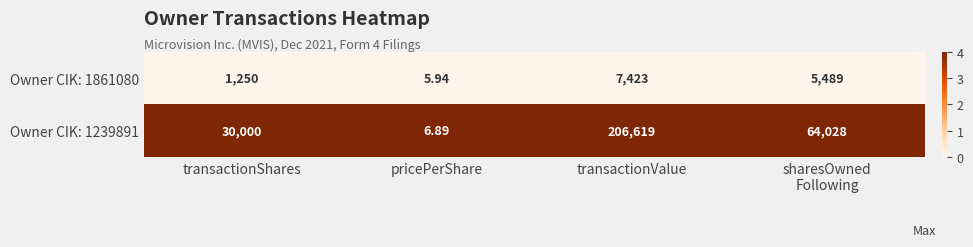

Which category has the lowest value in the Owner CIK: 1239891 series?

pricePerShare